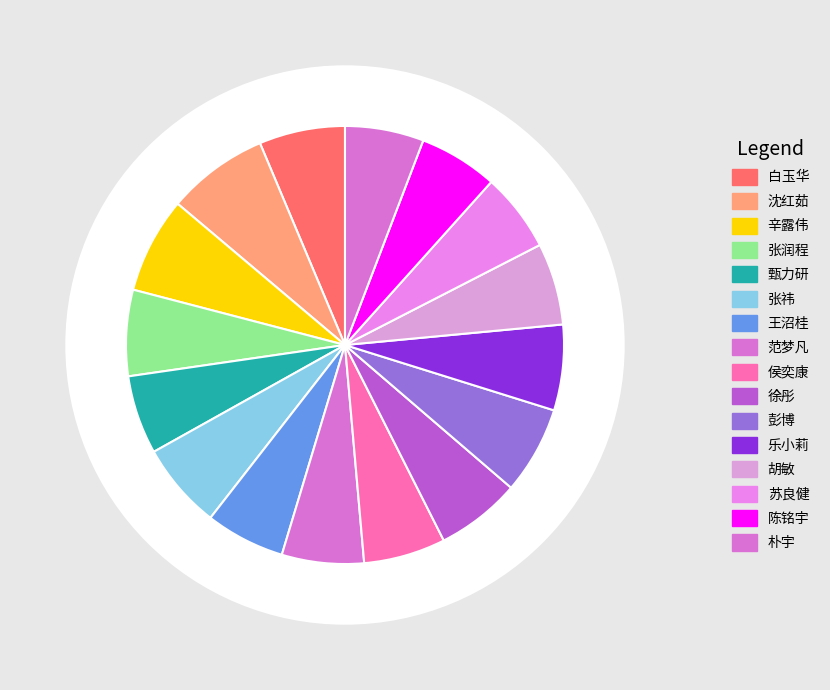

What is the change in value from 范梦凡 to 彭博?

+5.6